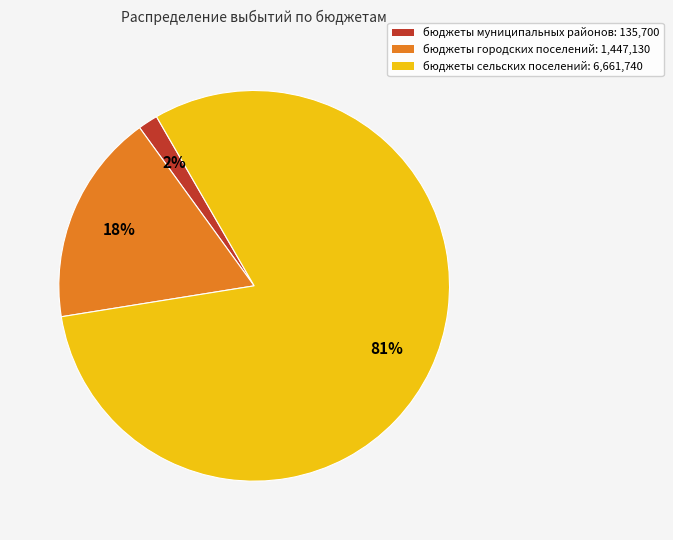

Does any single category account for the majority?

Yes